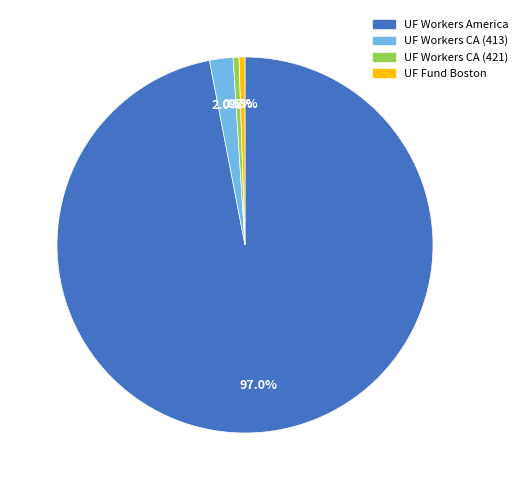

Is there a majority slice in this chart?

Yes